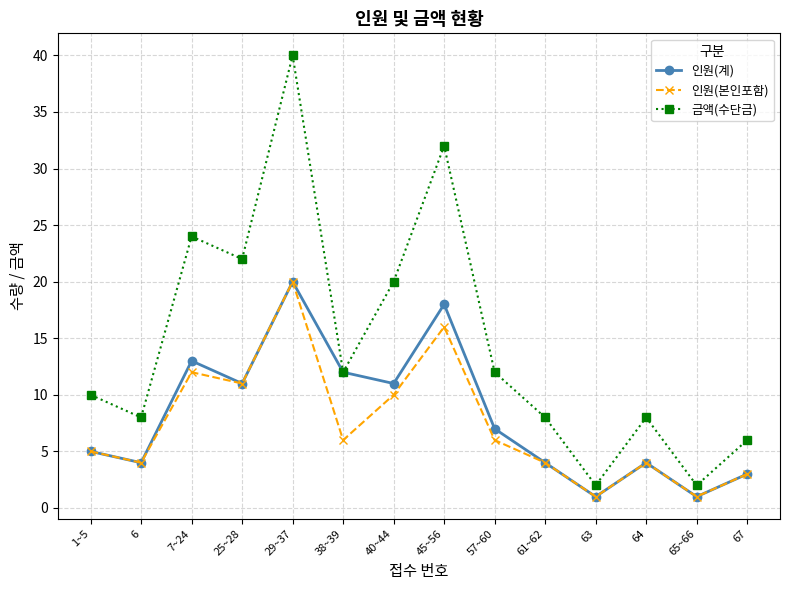

What is the sum of the 인원(본인포함) values at 45~56 and 57~60?

22